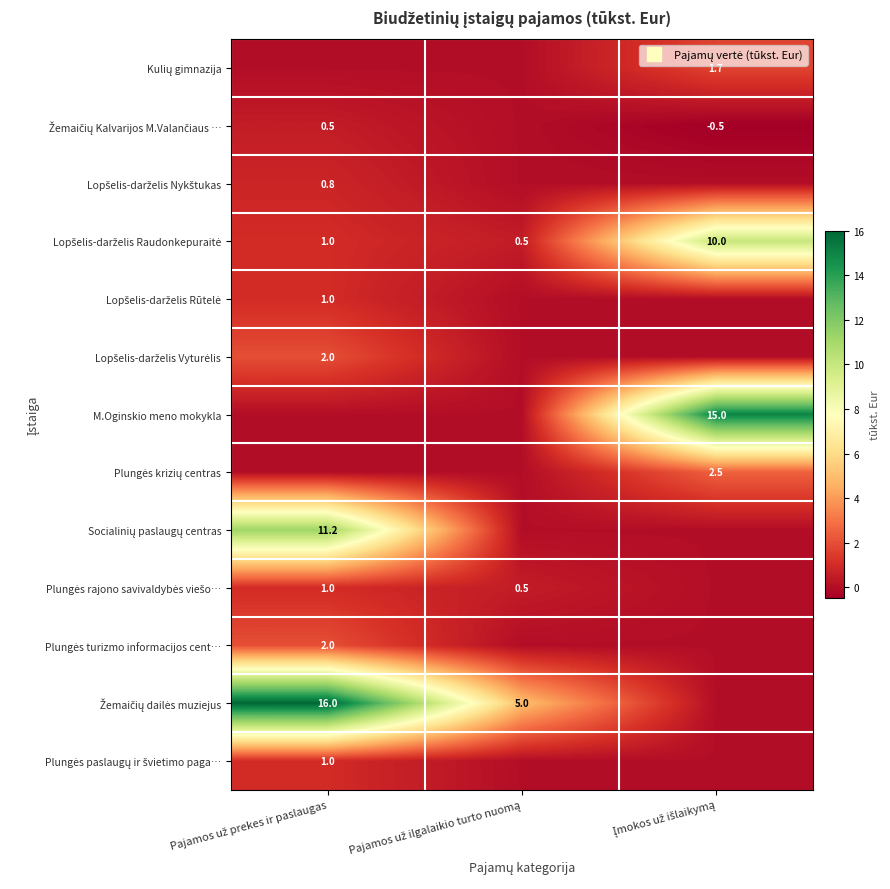

What is the sum of all Plungės turizmo informacijos cent… values?

2.0